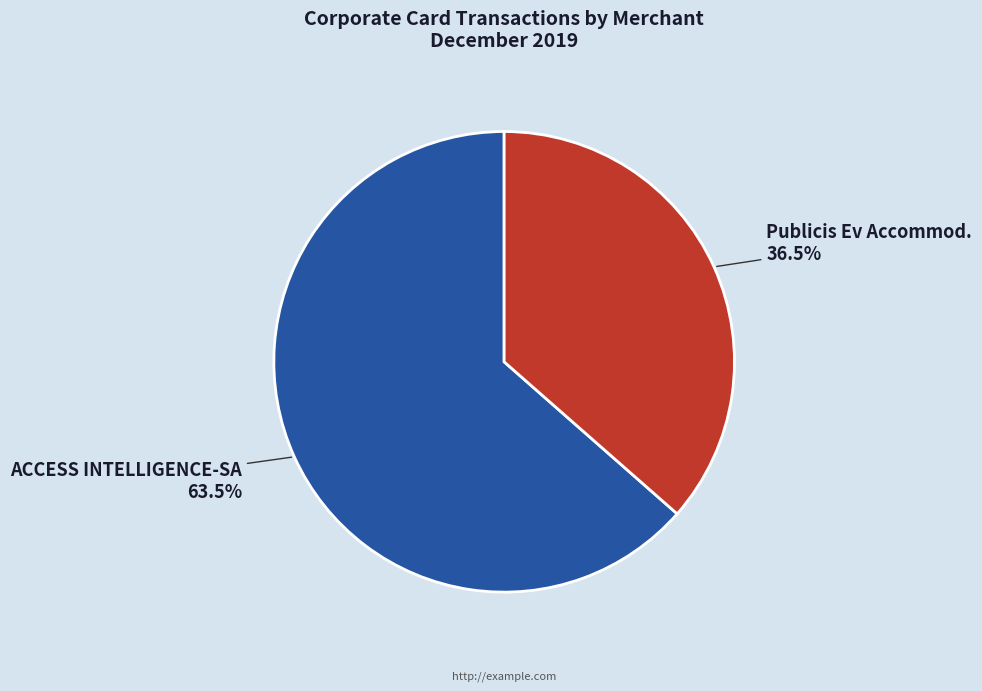

Which category has the biggest portion of the pie?

ACCESS INTELLIGENCE-SA